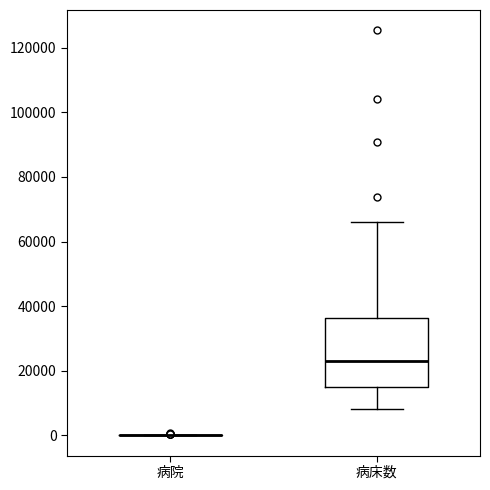

Where does the lower whisker of the box for 病床数 end on the y-axis? The values are not printed on the chart, so give them approximately, as read against the axis.

8000